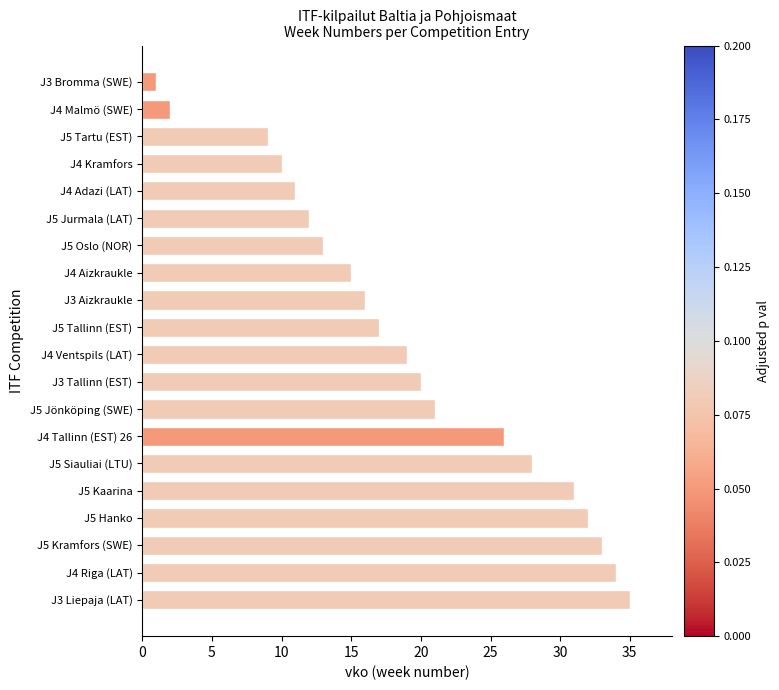

Rank the categories by value from lowest to highest.

J3 Bromma (SWE), J4 Malmö (SWE), J5 Tartu (EST), J4 Kramfors, J4 Adazi (LAT), J5 Jurmala (LAT), J5 Oslo (NOR), J4 Aizkraukle, J3 Aizkraukle, J5 Tallinn (EST), J4 Ventspils (LAT), J3 Tallinn (EST), J5 Jönköping (SWE), J4 Tallinn (EST) 26, J5 Siauliai (LTU), J5 Kaarina, J5 Hanko, J5 Kramfors (SWE), J4 Riga (LAT), J3 Liepaja (LAT)